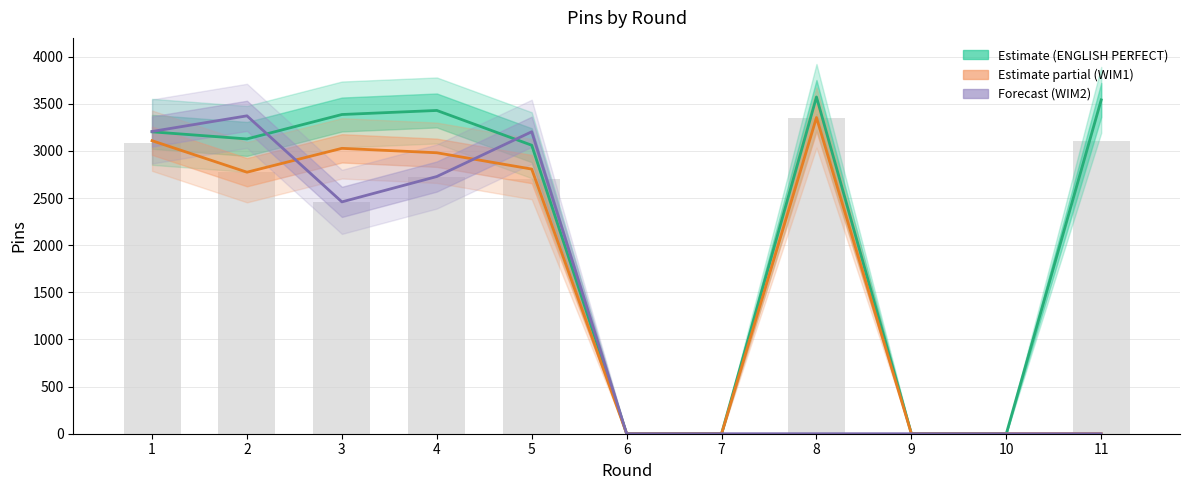

How many values in Round min pins are above zero?

7